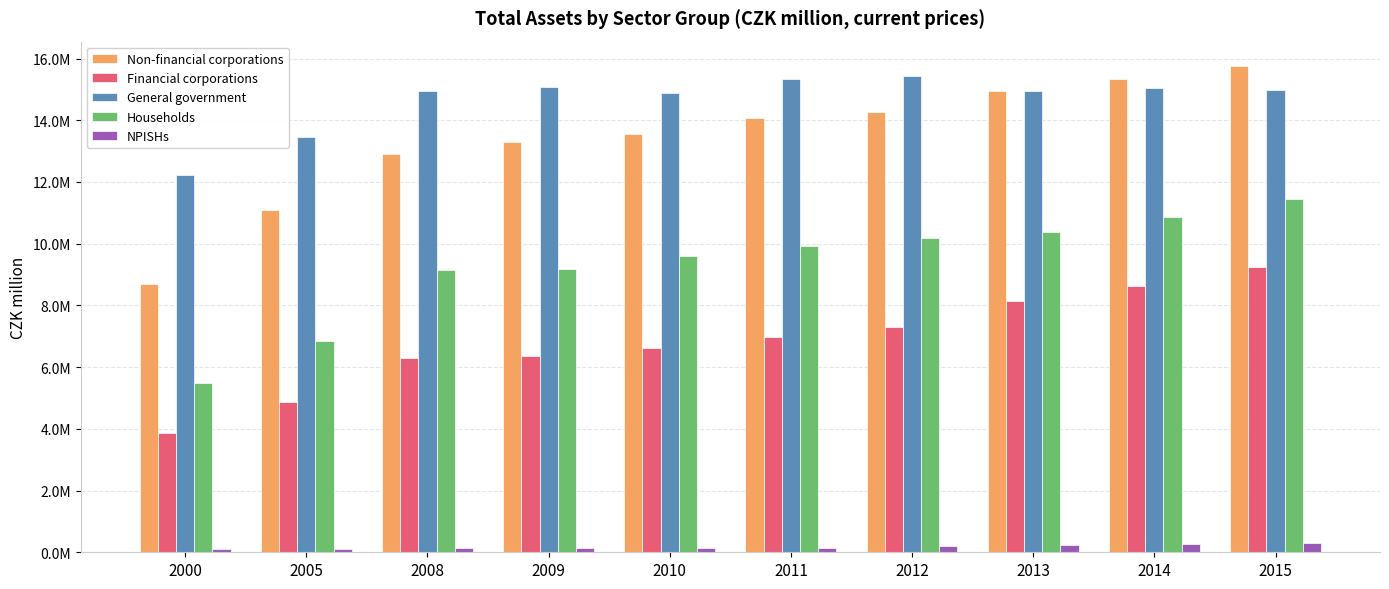

At which category is the sum across all series the highest?

2015